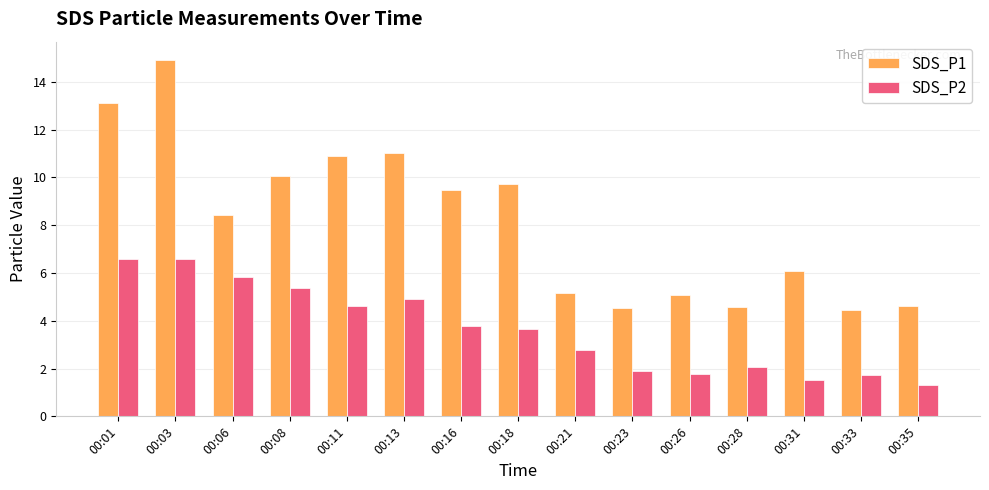

Which series has the largest total across all categories?

SDS_P1